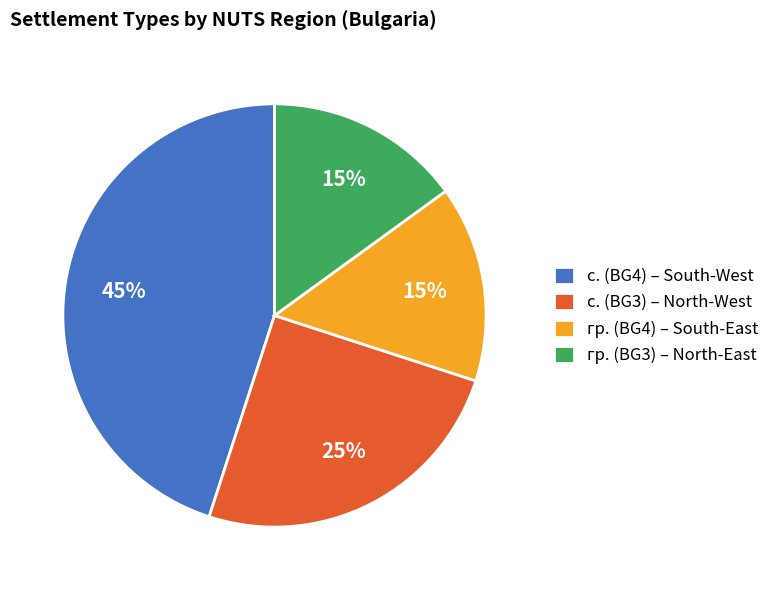

Count the number of slices in the pie.

4